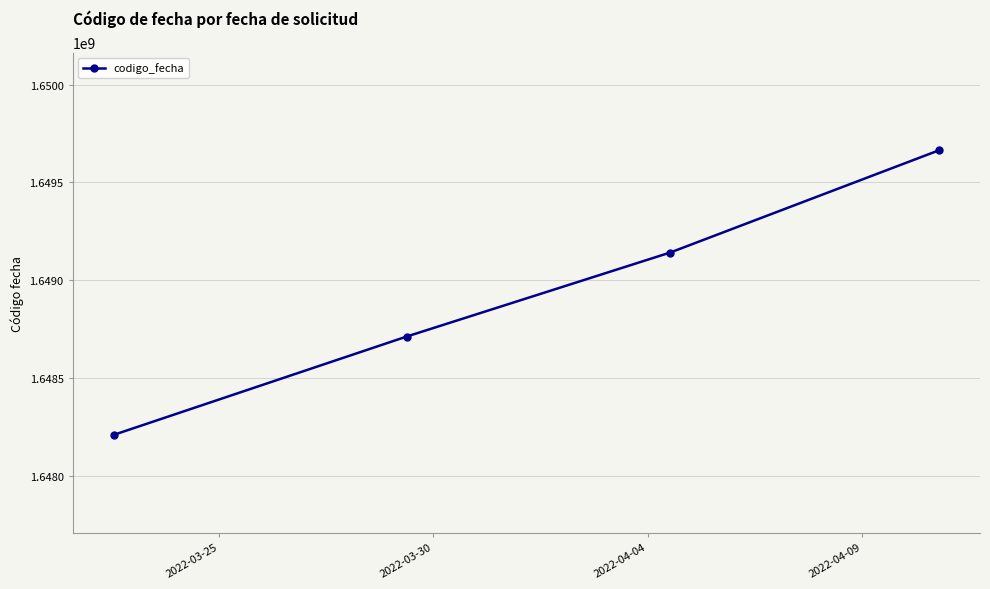

True or false: there are more than 0 points higher than both neighbors.

False